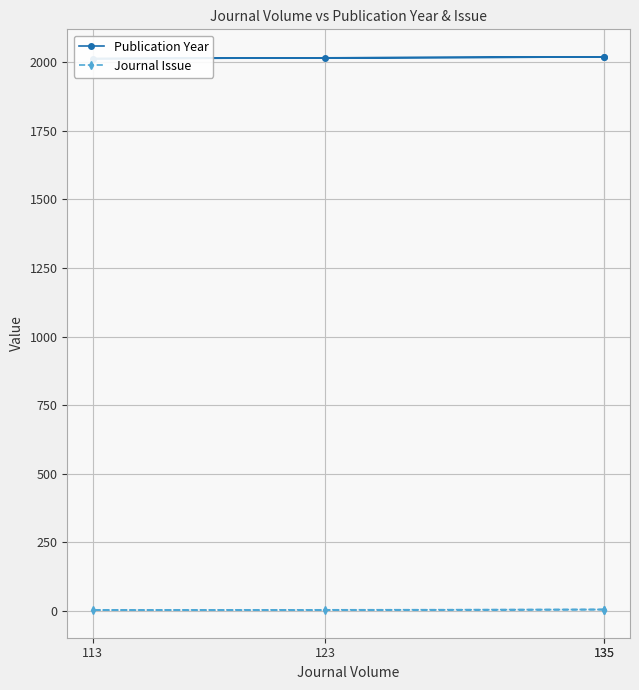

True or false: Publication Year has a value of 795 at 123.

False